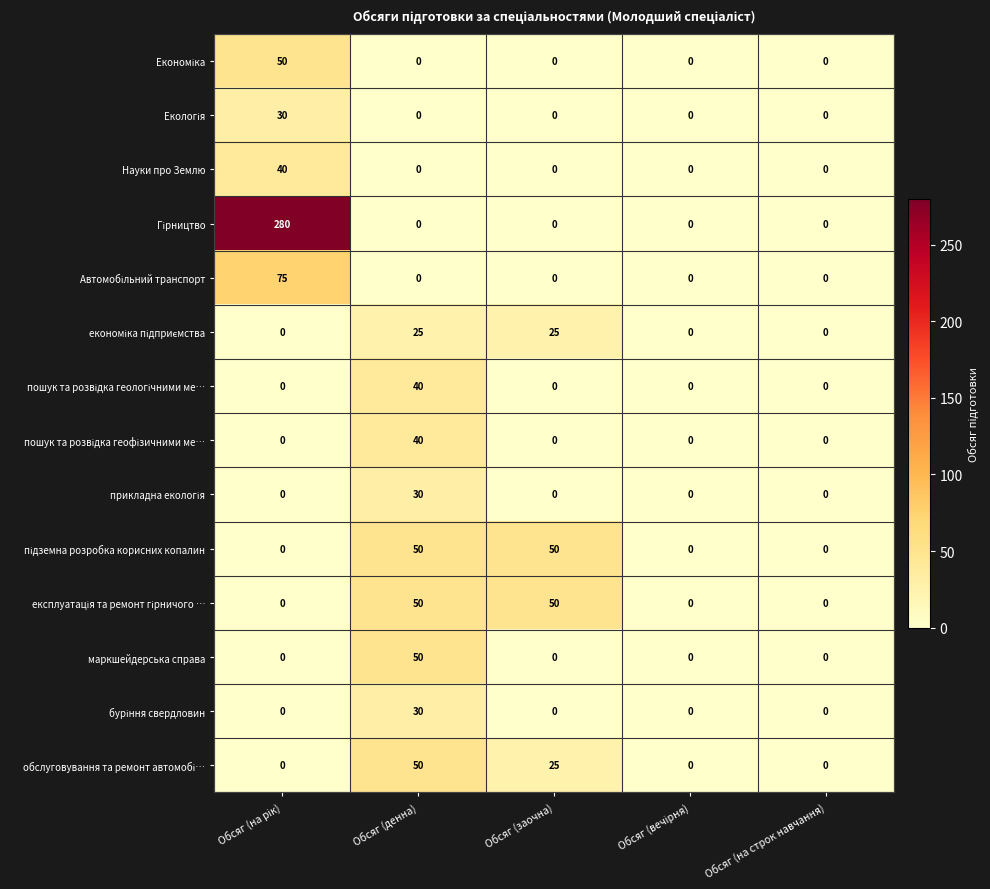

What is the sum of all Науки про Землю values?

40